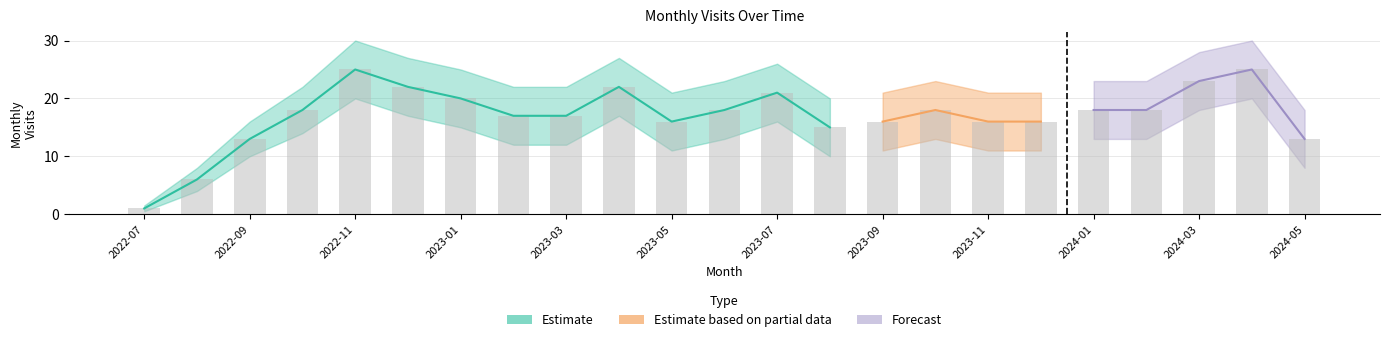

Are the bars horizontal?

No